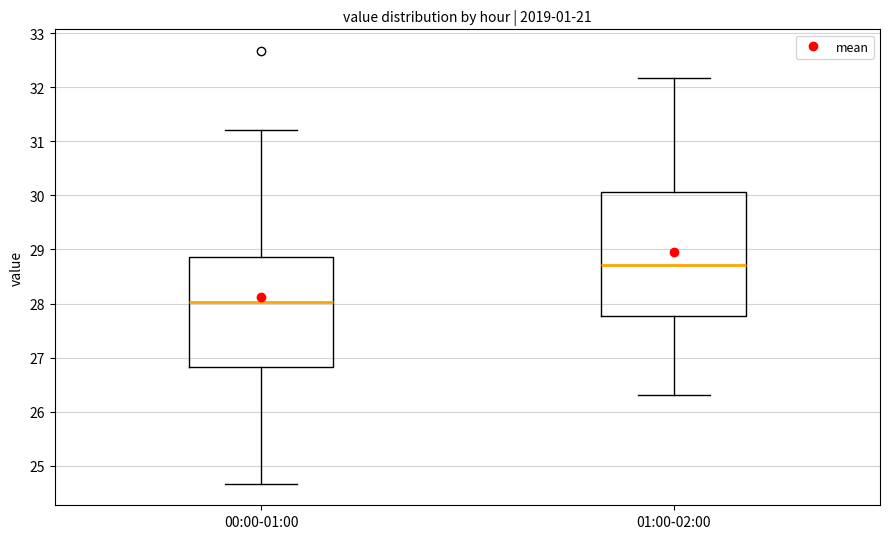

Reading left to right, read every box against the y-axis: the position of its median line, the range the box covers, and the ends of its whiskers. The values are not printed on the chart, so give them approximately, as read against the axis.

00:00-01:00: median 28.0, box 26.8 to 28.9, whiskers 24.7 to 31.2
01:00-02:00: median 28.7, box 27.8 to 30.1, whiskers 26.3 to 32.2